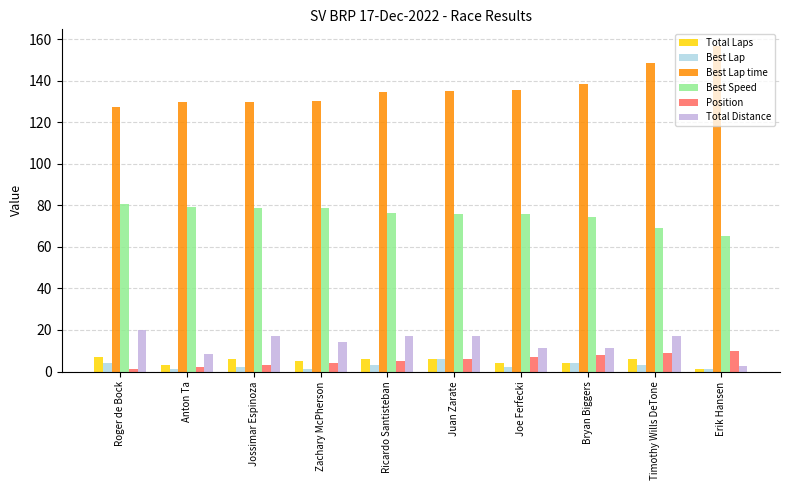

The value of Best Lap time at Ricardo Santisteban is 223.1. True or false?

False